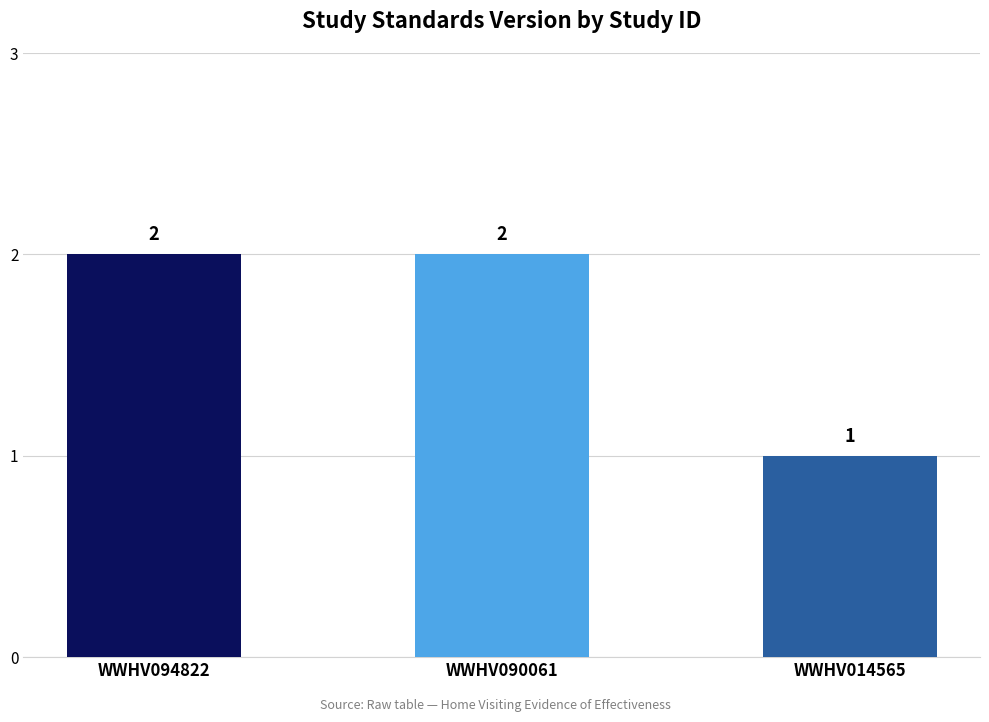

What is the average value?

2